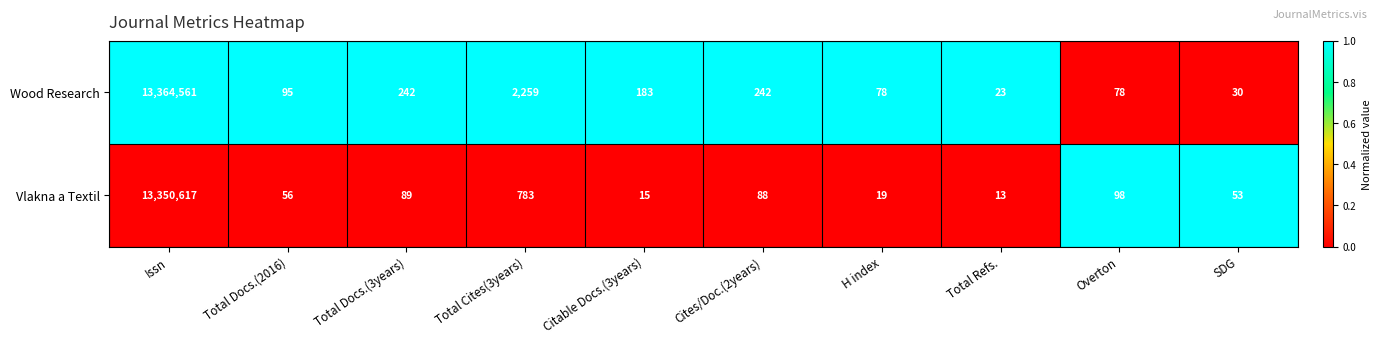

Where does the Wood Research series first go above 183?

Issn